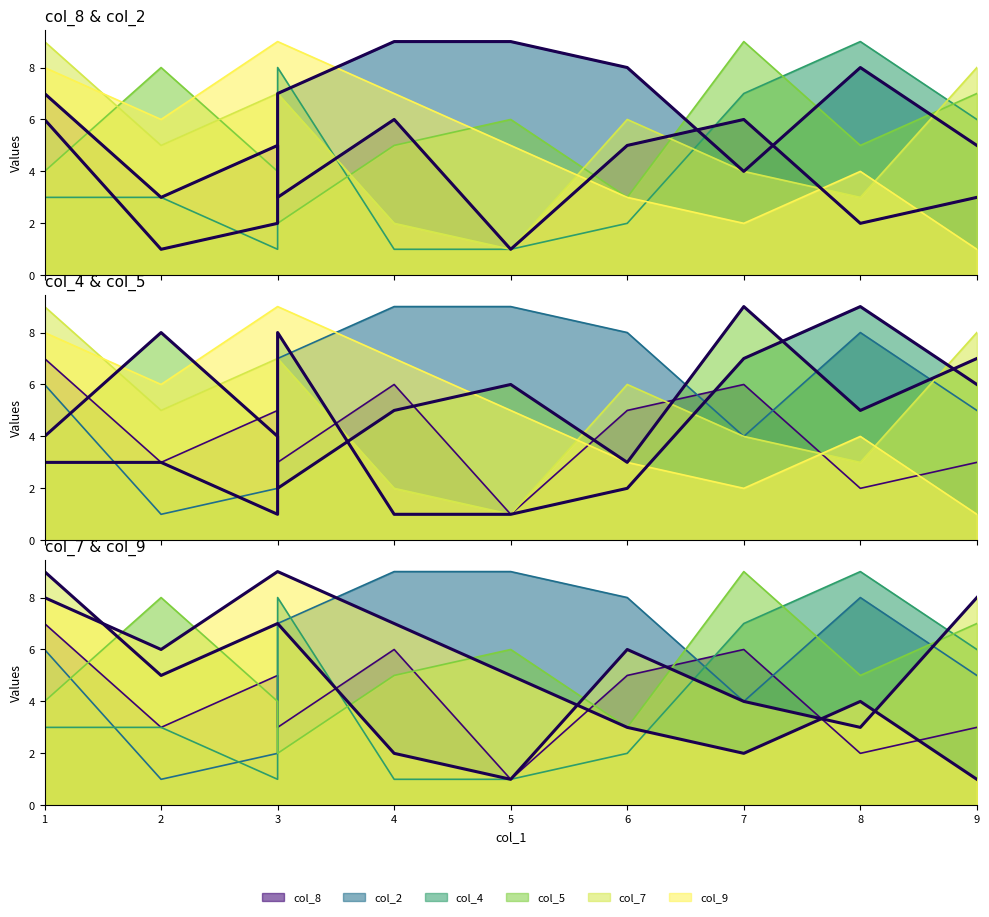

What are all the series names shown in the legend?

col_8, col_2, col_4, col_5, col_7, col_9